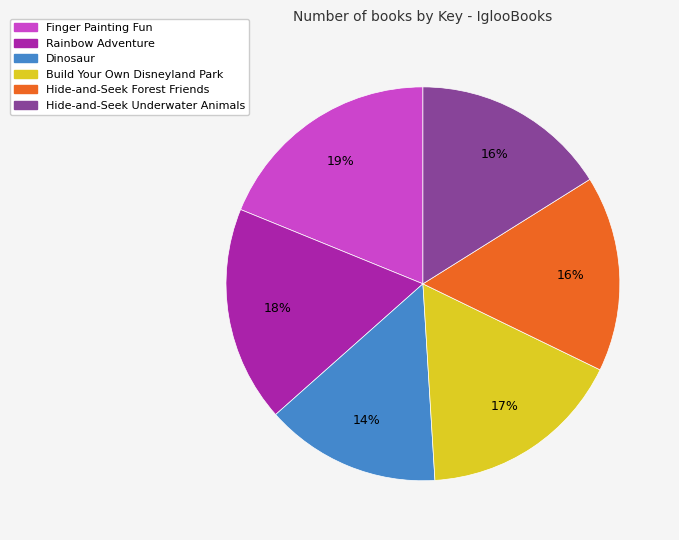

What percentage is the Hide-and-Seek Underwater Animals slice, to the nearest percent?

16%